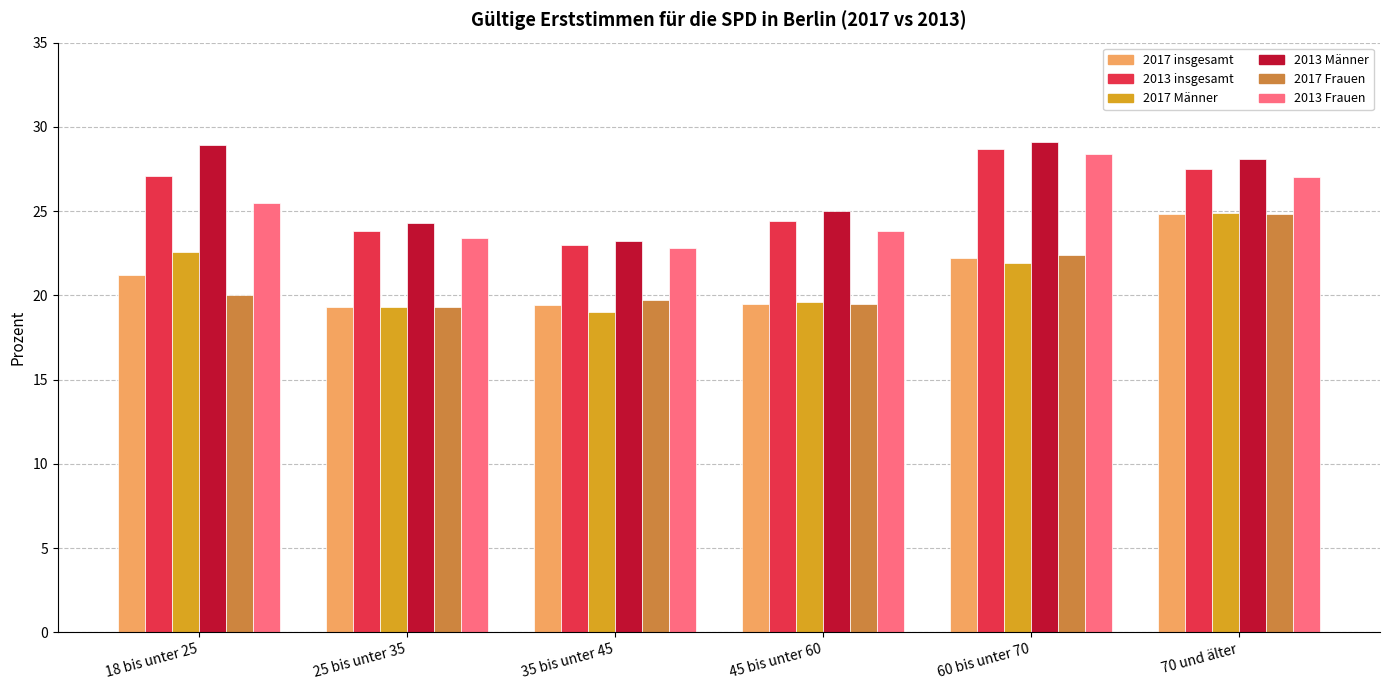

How many values in the 2013 insgesamt series are below 27?

3